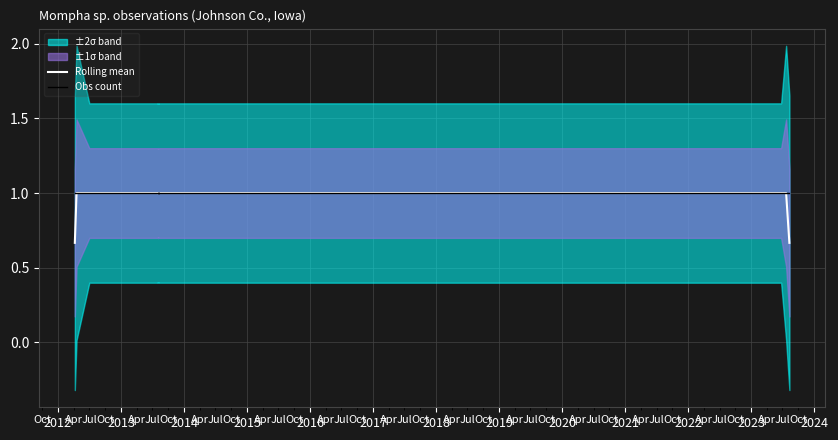

True or false: Obs count and Rolling mean cross at least once.

False